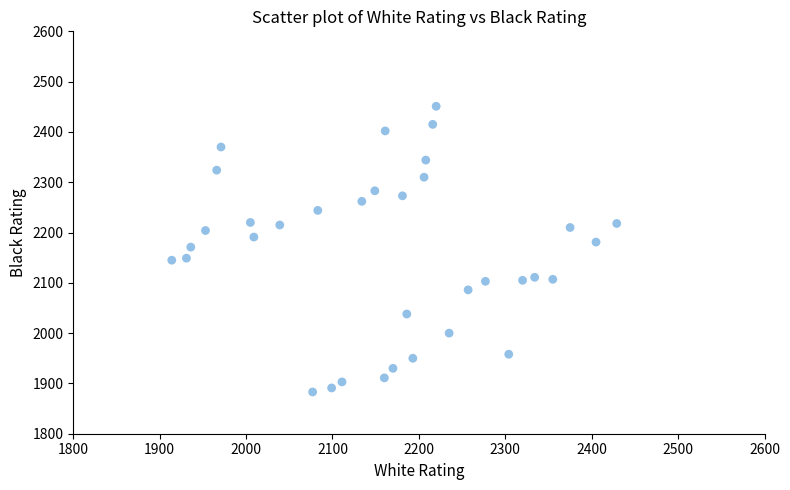

What is the range of X values (max minus min)?

515